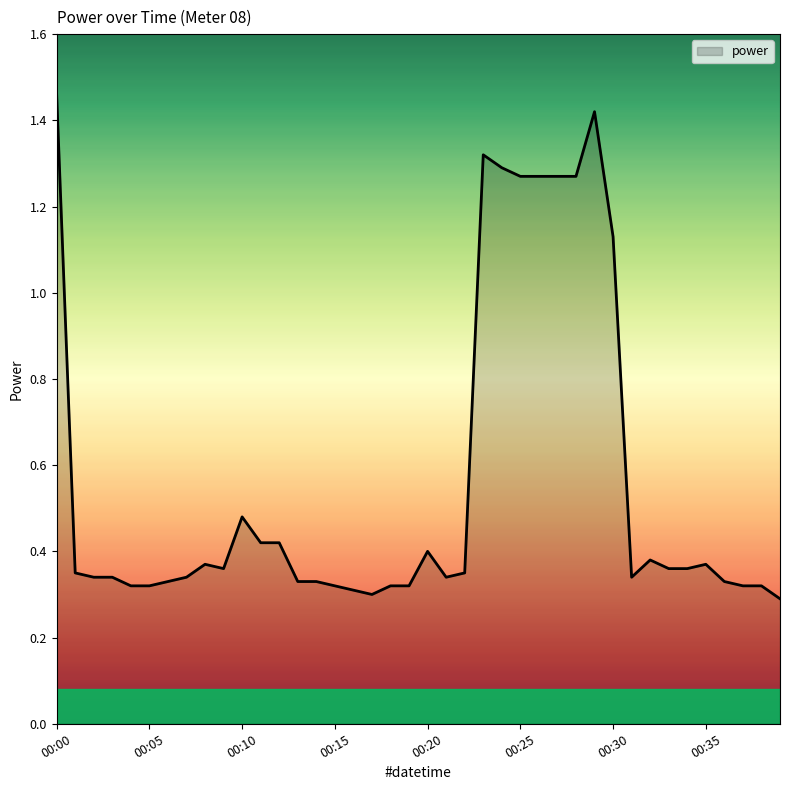

What is the difference between the maximum and minimum values?

1.2